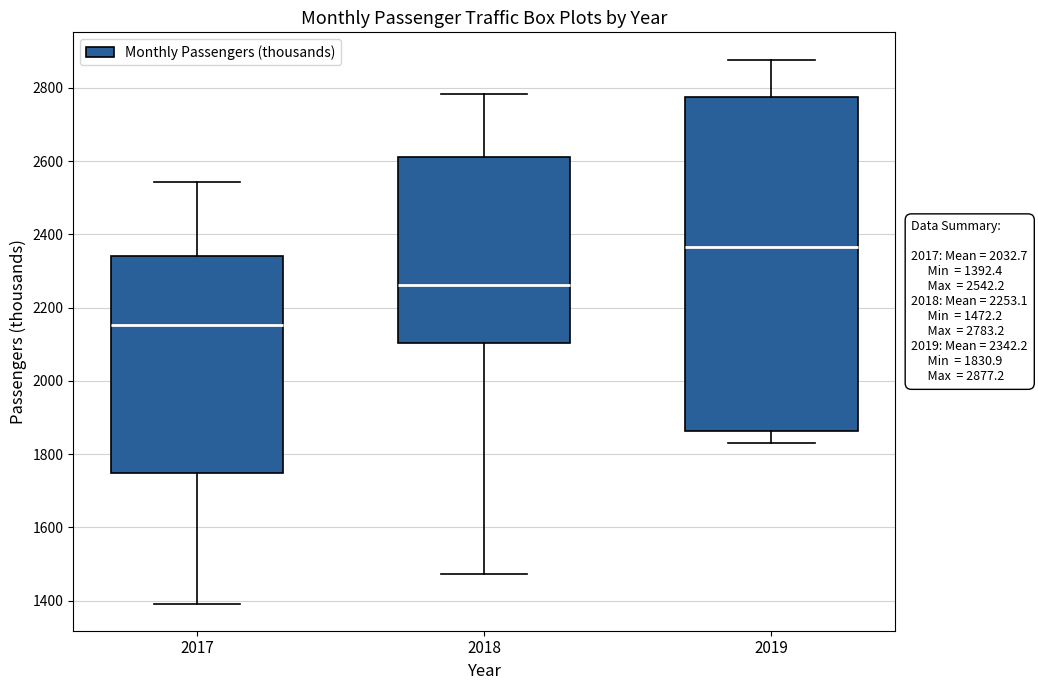

Which box has the lowest median line?

2017